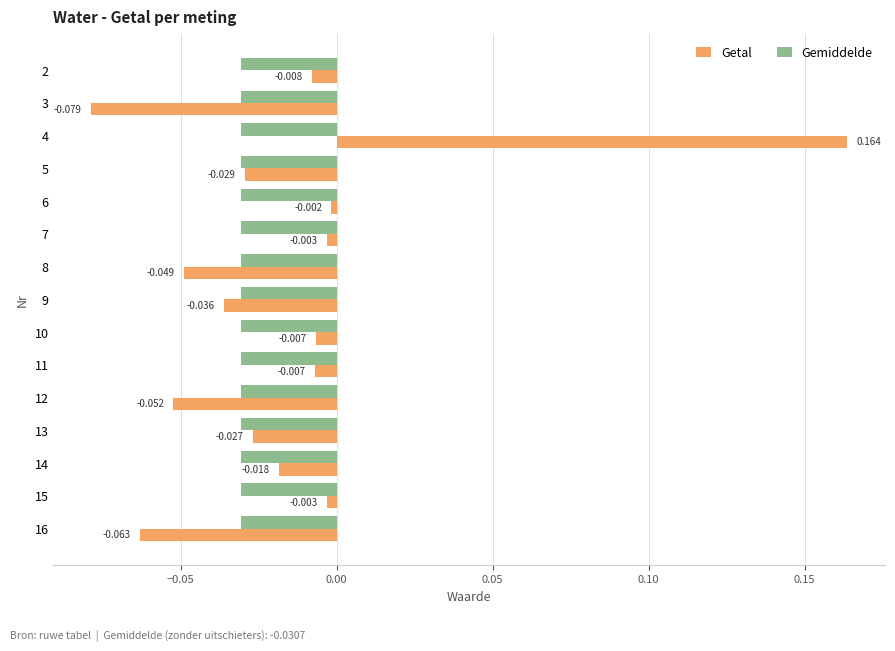

Rank the series by their average value, from lowest to highest.

Gemiddelde, Getal